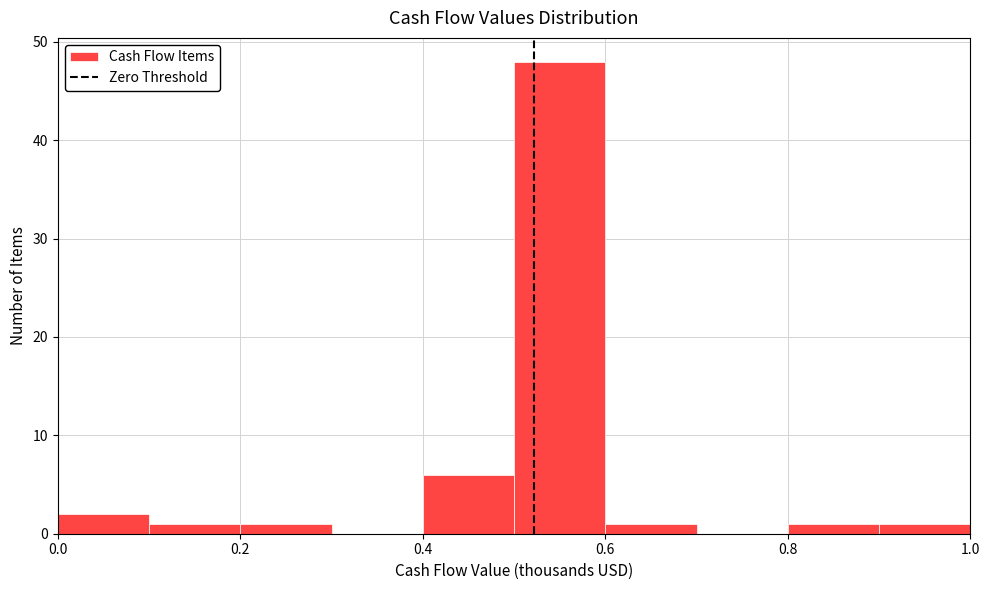

How tall is the bar that spans 0.2 to 0.3 on the x-axis? The values are not printed on the chart, so give them approximately, as read against the axis.

1